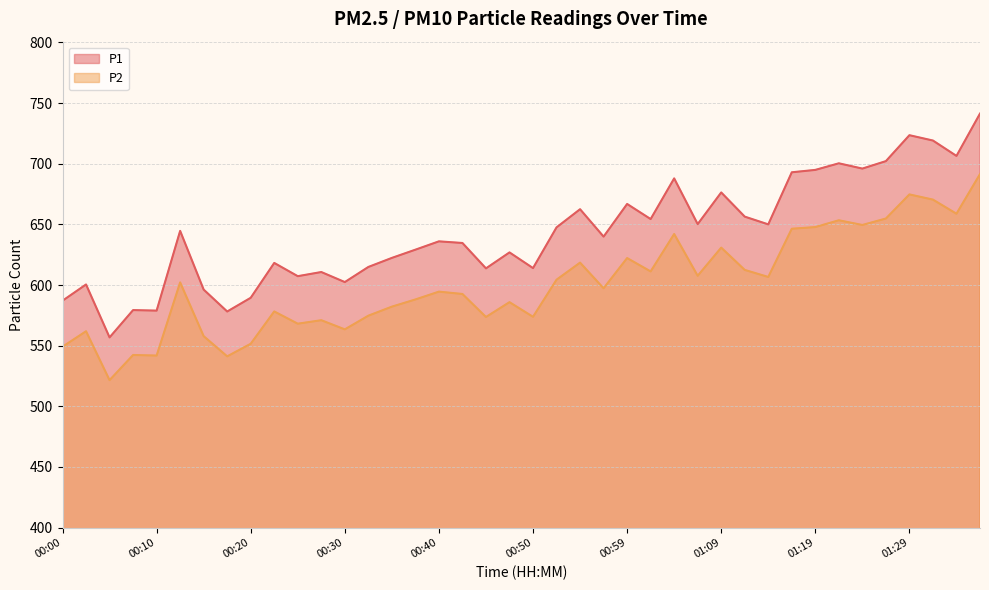

Does the chart have visible grid lines?

Yes